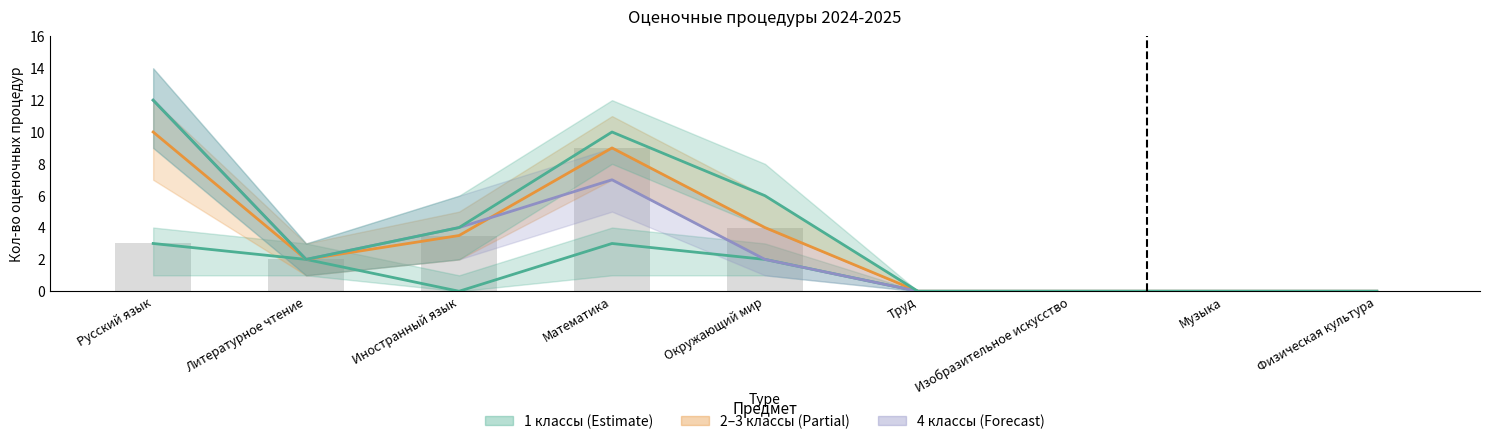

Where is Всего (3 кл) nearest to the value 6?

Математика